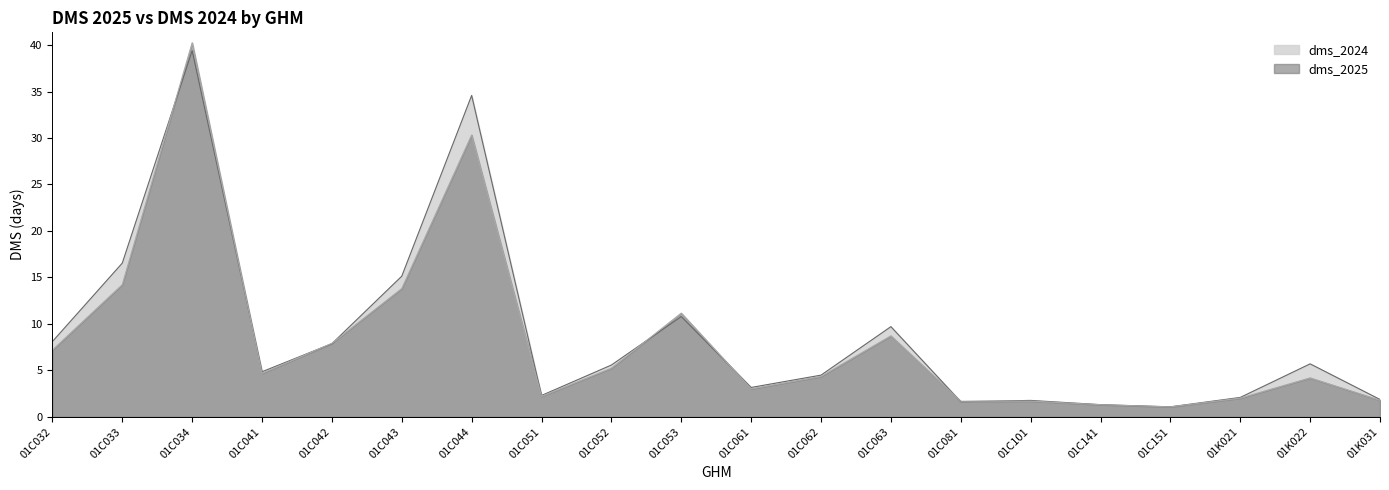

What are all the series names shown in the legend?

dms_2024, dms_2025